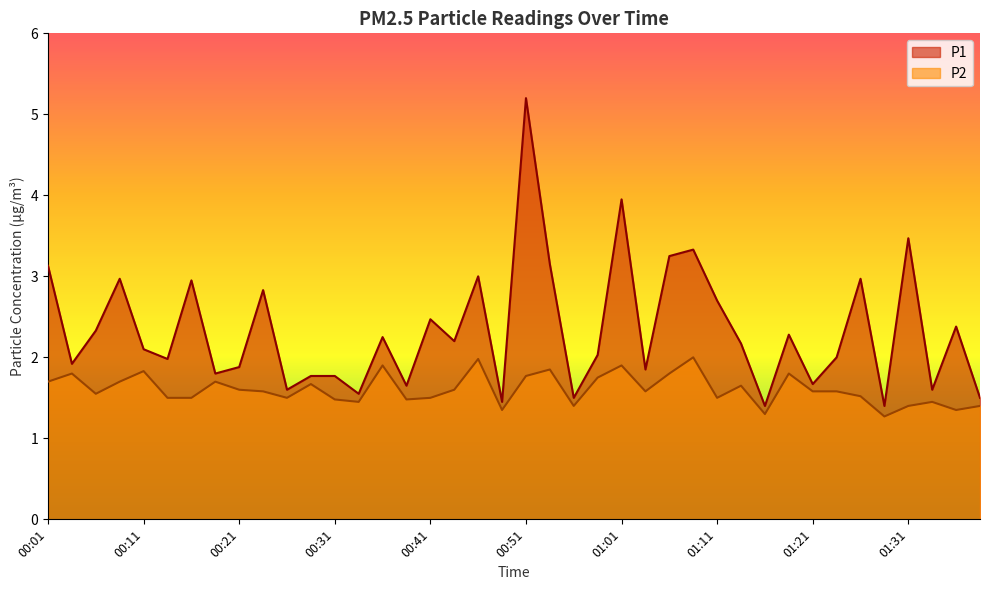

Reading left to right, extract all data points from this chart.

P1: 00:01=3.1	00:03=1.9	00:06=2.3	00:08=3.0	00:11=2.1	00:13=2.0	00:16=3.0	00:18=1.8	00:21=1.9	00:23=2.8	00:26=1.6	00:28=1.8	00:31=1.8	00:33=1.6	00:36=2.2	00:38=1.6	00:41=2.5	00:43=2.2	00:46=3.0	00:48=1.4	00:51=5.2	00:54=3.1	00:56=1.5	00:59=2.0	01:01=4.0	01:04=1.9	01:06=3.2	01:09=3.3	01:11=2.7	01:14=2.2	01:16=1.4	01:18=2.3	01:21=1.7	01:24=2.0	01:26=3.0	01:28=1.4	01:31=3.5	01:33=1.6	01:36=2.4	01:38=1.5
P2: 00:01=1.7	00:03=1.8	00:06=1.6	00:08=1.7	00:11=1.8	00:13=1.5	00:16=1.5	00:18=1.7	00:21=1.6	00:23=1.6	00:26=1.5	00:28=1.7	00:31=1.5	00:33=1.4	00:36=1.9	00:38=1.5	00:41=1.5	00:43=1.6	00:46=2.0	00:48=1.4	00:51=1.8	00:54=1.9	00:56=1.4	00:59=1.8	01:01=1.9	01:04=1.6	01:06=1.8	01:09=2.0	01:11=1.5	01:14=1.6	01:16=1.3	01:18=1.8	01:21=1.6	01:24=1.6	01:26=1.5	01:28=1.3	01:31=1.4	01:33=1.4	01:36=1.4	01:38=1.4